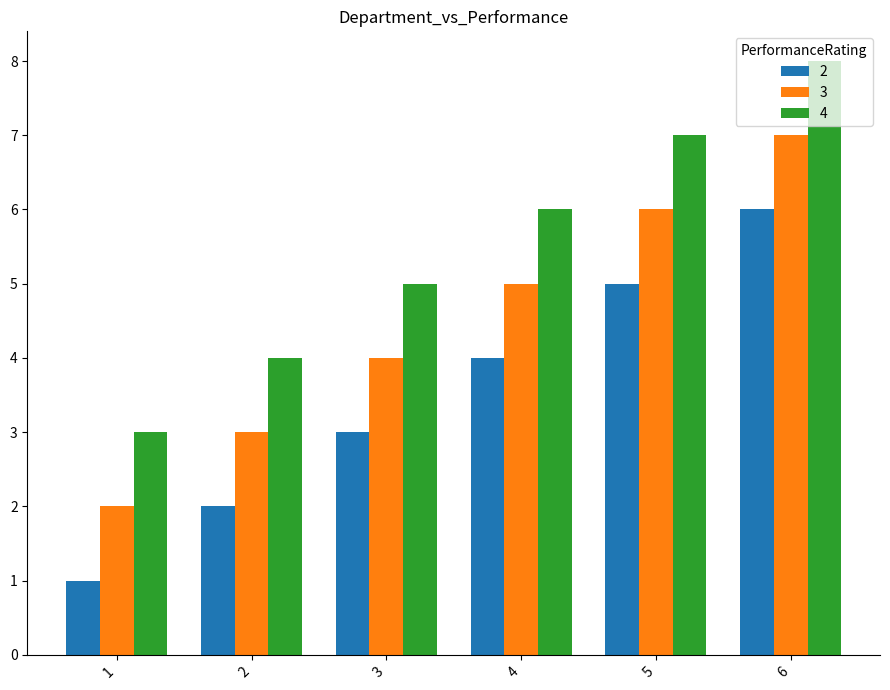

What is the smallest value displayed?

1